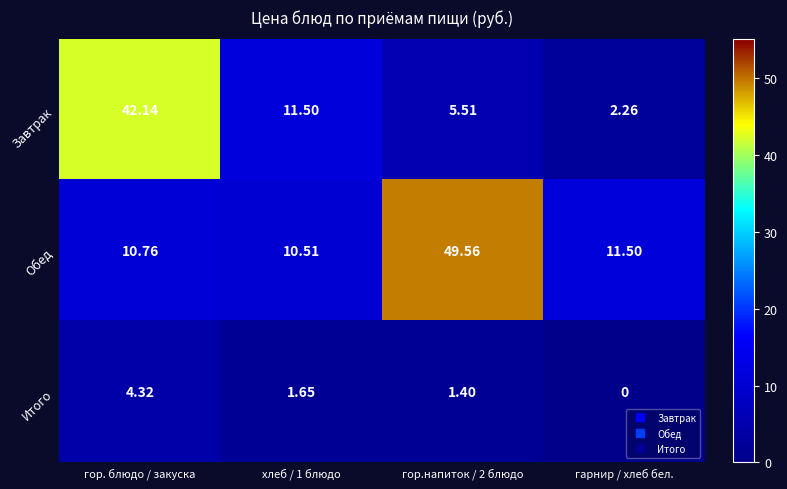

How many categories are shown in the chart?

4